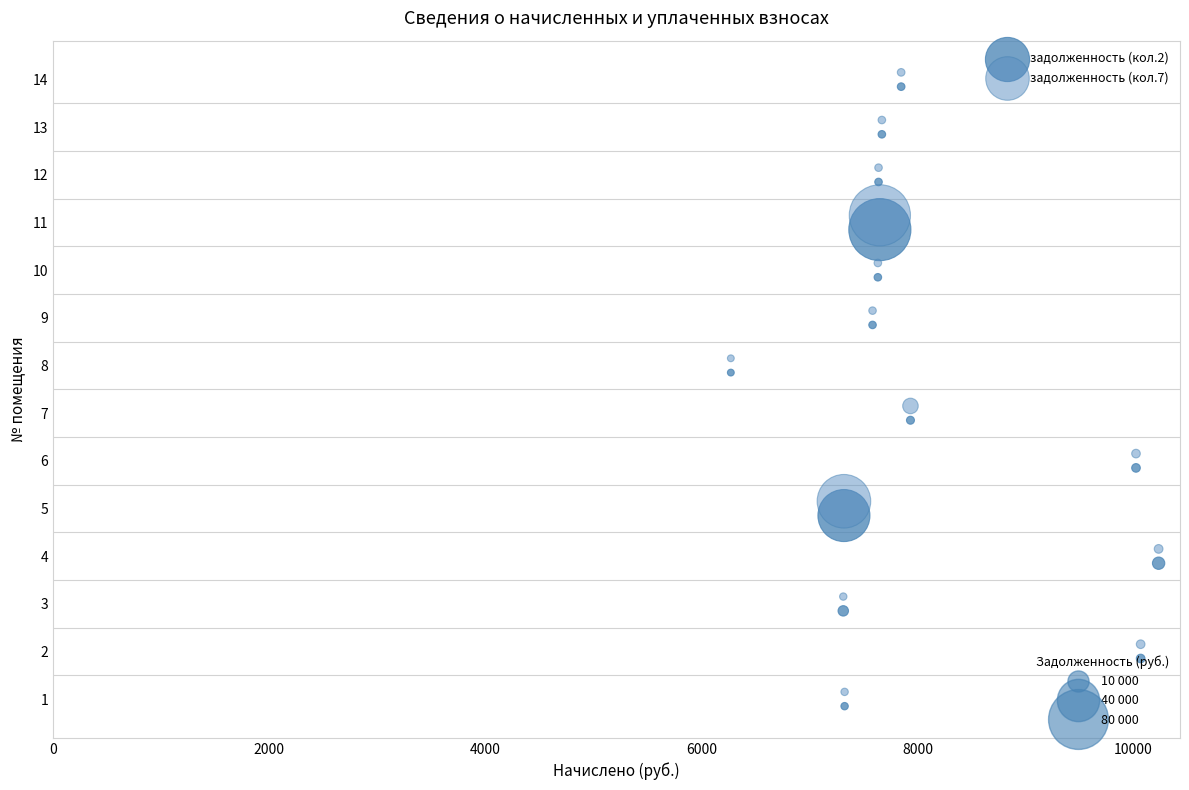

What are all the series names shown in the legend?

задолженность (кол.2), задолженность (кол.7)